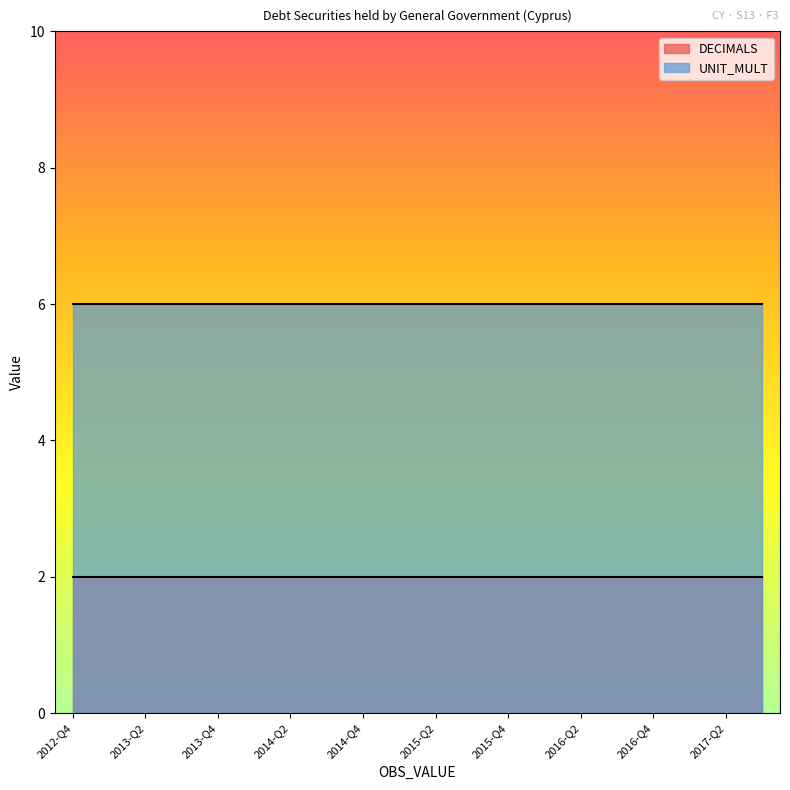

What is the greatest value displayed?

6